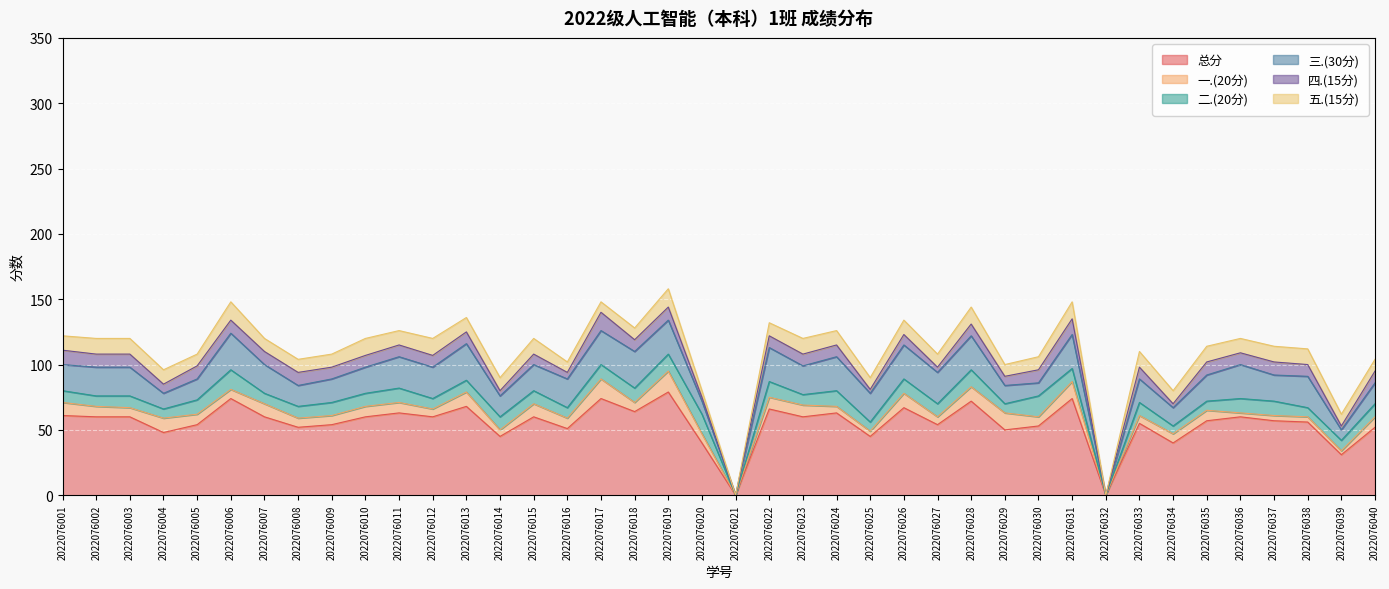

The 一.(20分) series shows 9 at 2022076023. True or false?

True